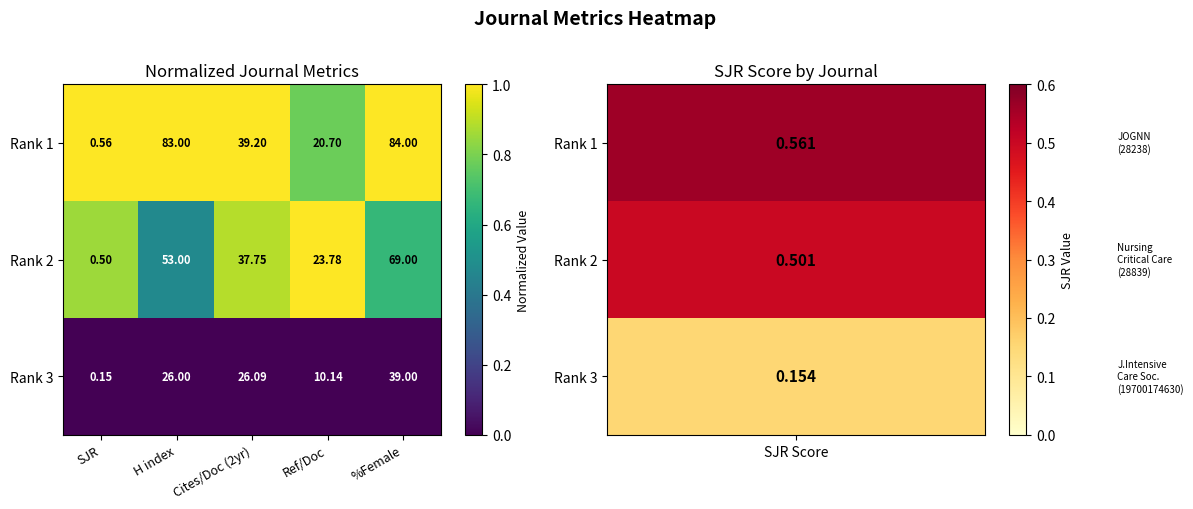

Which series changed the most between SJR and Cites/Doc (2yr)?

Rank 1